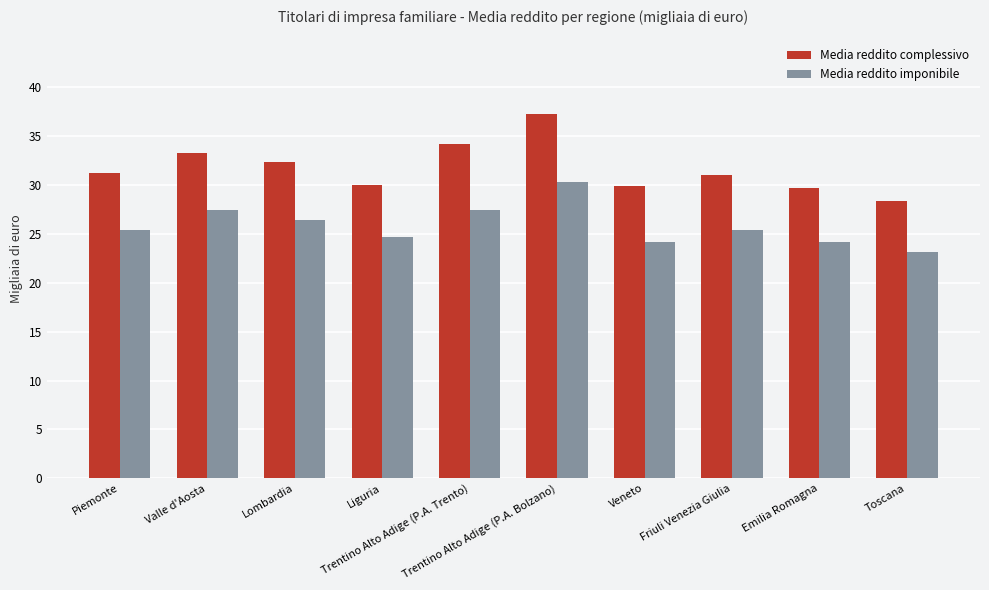

What is the sum of all Media reddito imponibile values?

258.7